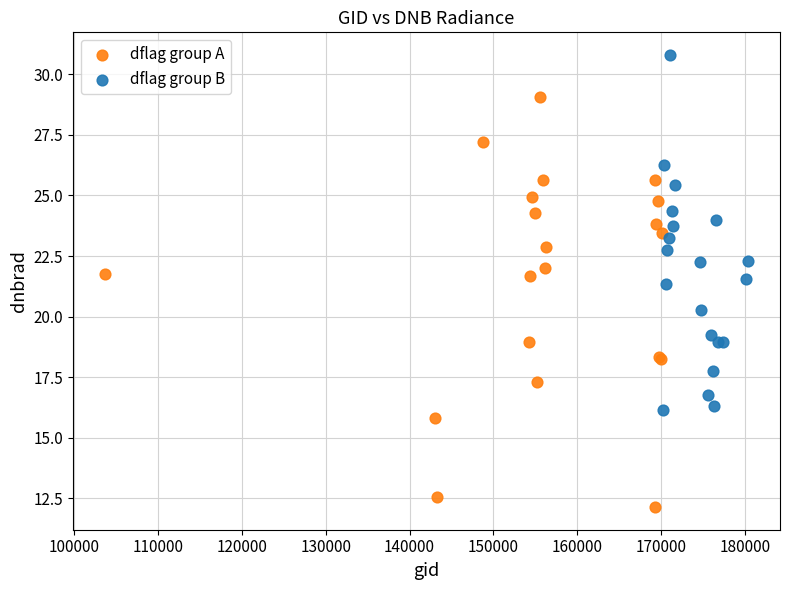

Which series has the largest Y range (max minus min)?

dflag group A